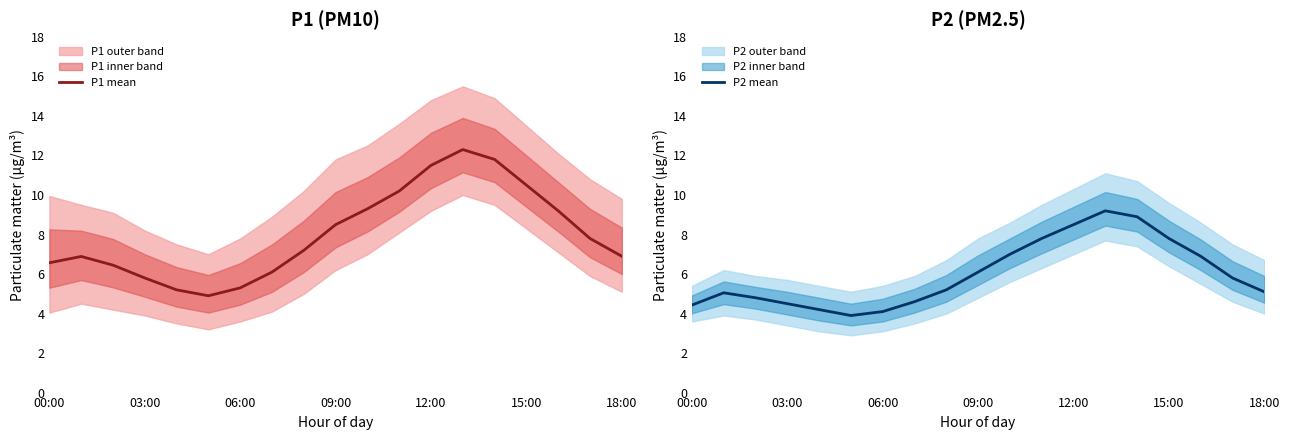

True or false: P1 mean and P2 mean cross at least once.

False